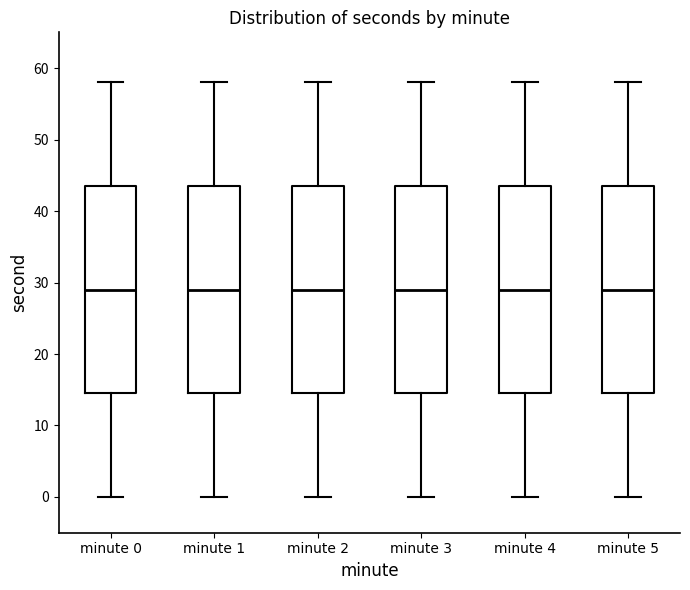

Reading left to right, read every box against the y-axis: the position of its median line, the range the box covers, and the ends of its whiskers. The values are not printed on the chart, so give them approximately, as read against the axis.

minute 0: median 29, box 15 to 44, whiskers 0 to 58
minute 1: median 29, box 15 to 44, whiskers 0 to 58
minute 2: median 29, box 15 to 44, whiskers 0 to 58
minute 3: median 29, box 15 to 44, whiskers 0 to 58
minute 4: median 29, box 15 to 44, whiskers 0 to 58
minute 5: median 29, box 15 to 44, whiskers 0 to 58